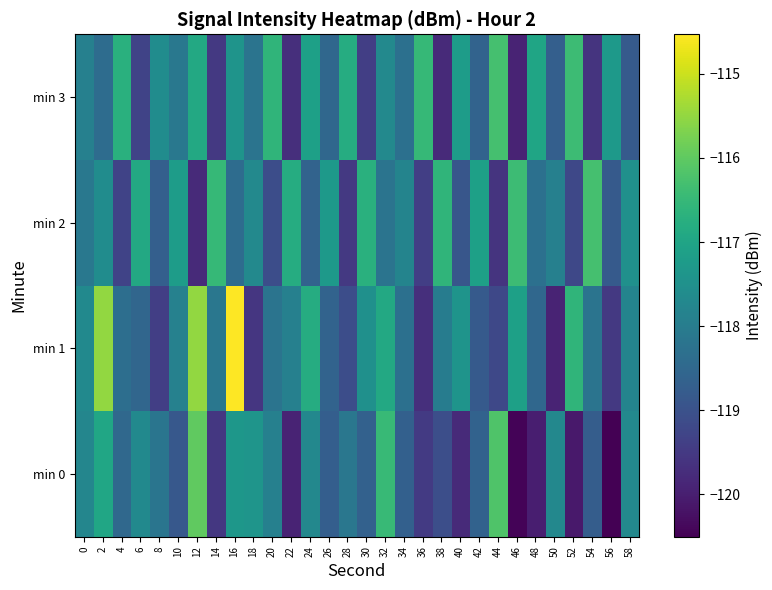

Which has a higher value, 58 or 52?

58